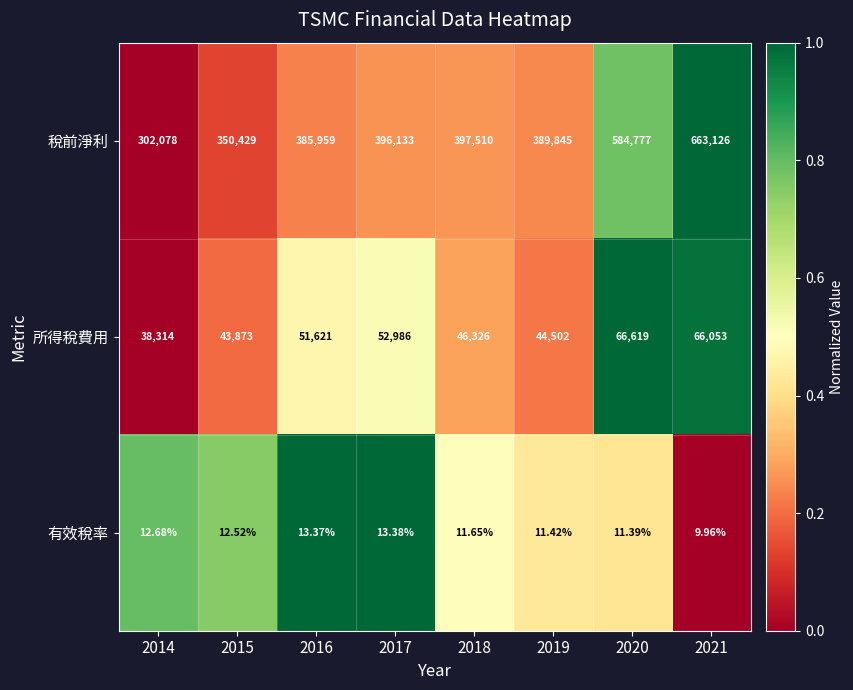

Which series has the largest range (max minus min)?

稅前淨利